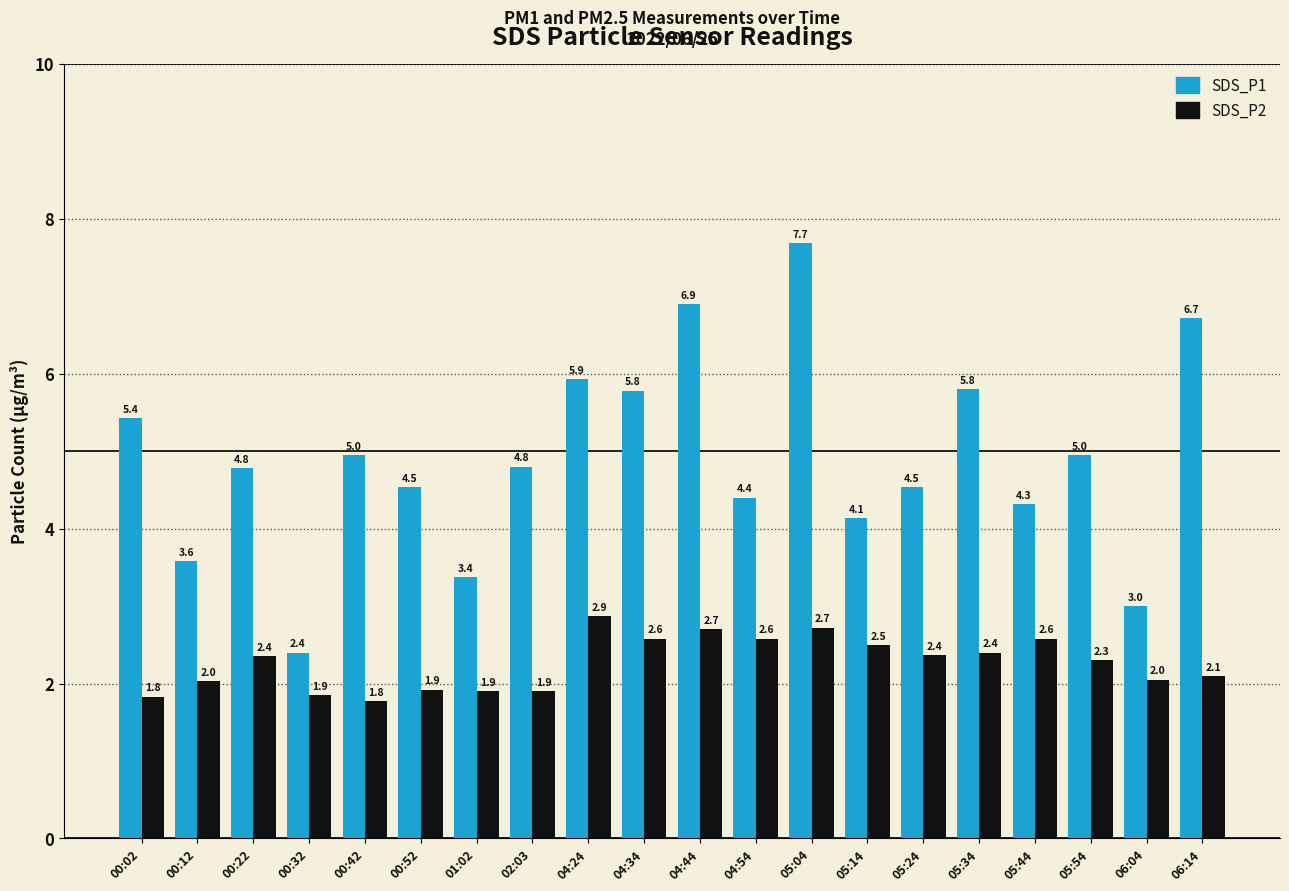

How many bars are there in total?

40